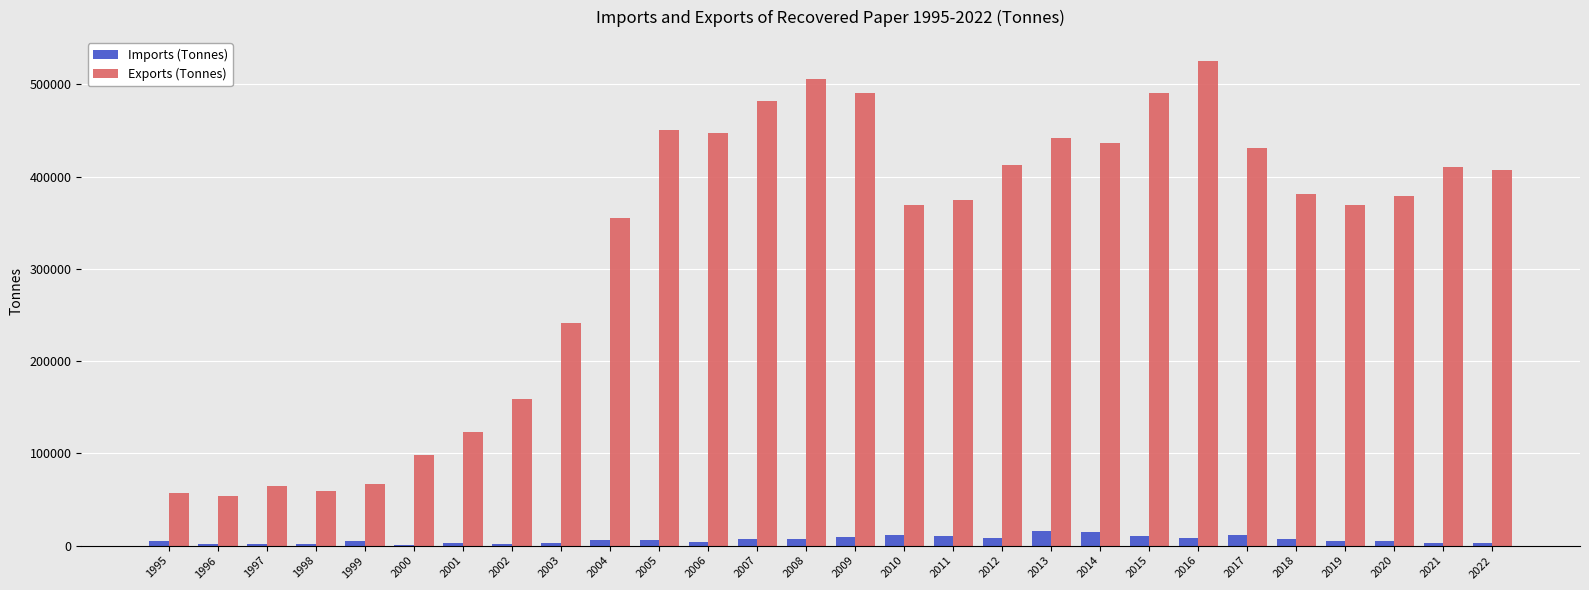

The value of Exports (Tonnes) at 2005 is 450486. True or false?

True